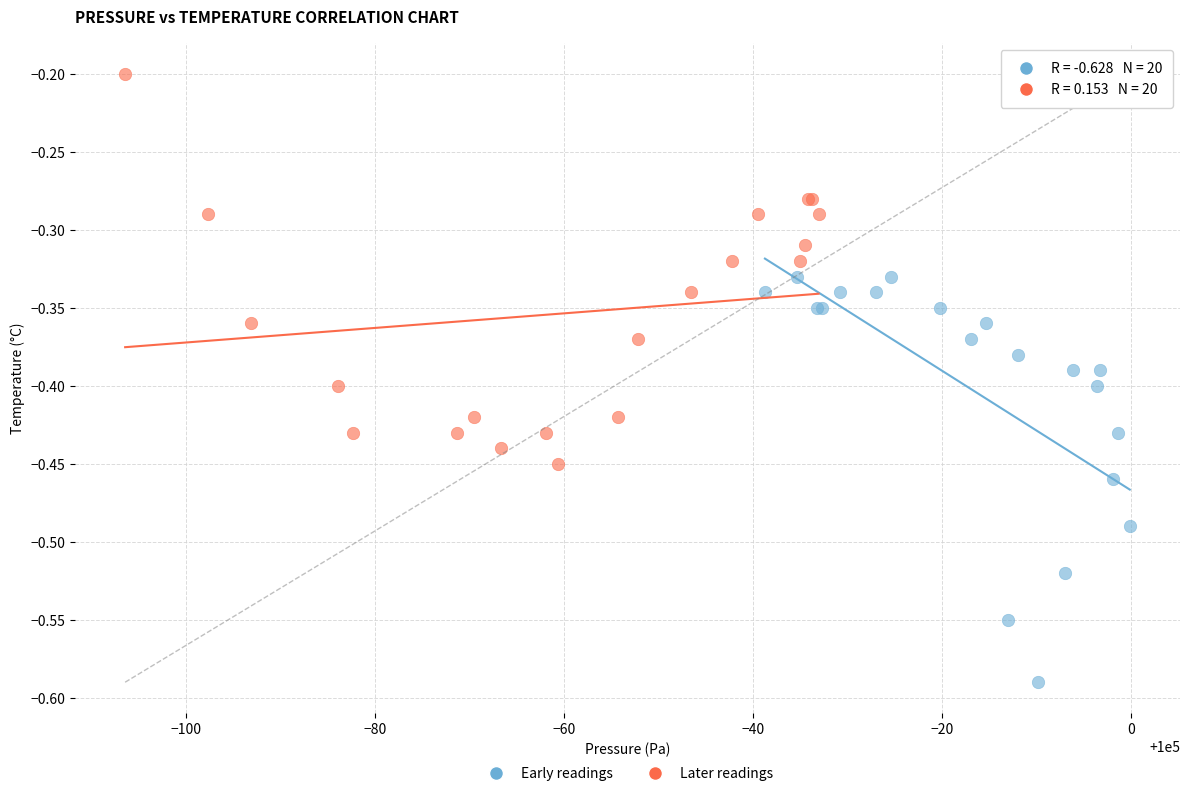

Which series contains the lowest Y value?

Early readings